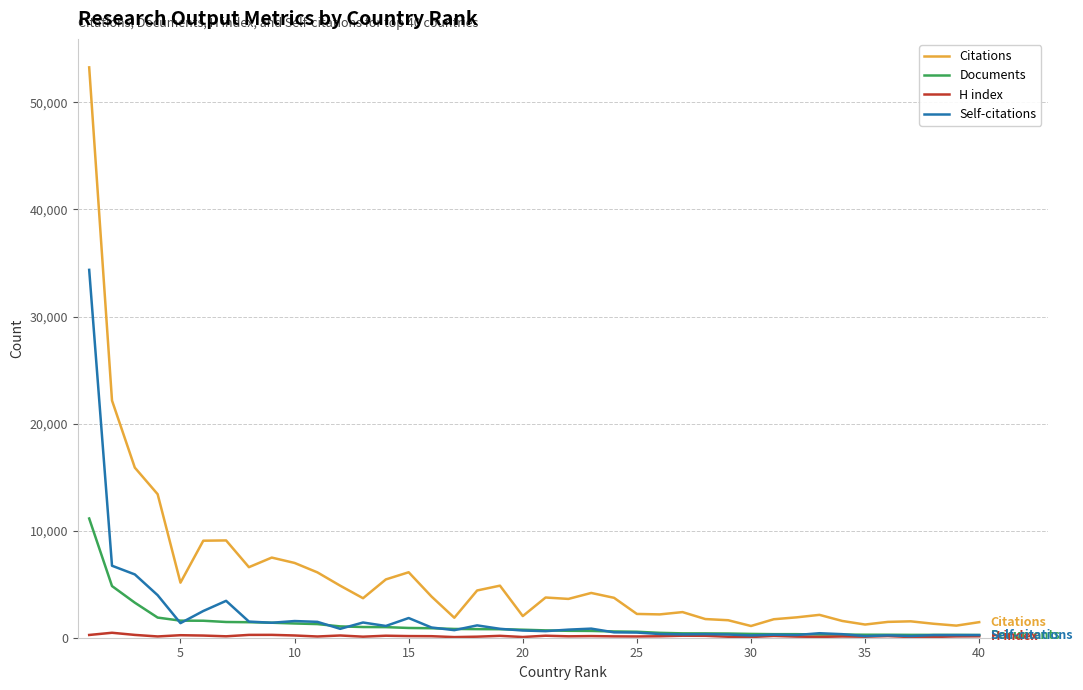

Which series has the widest spread of values?

Citations